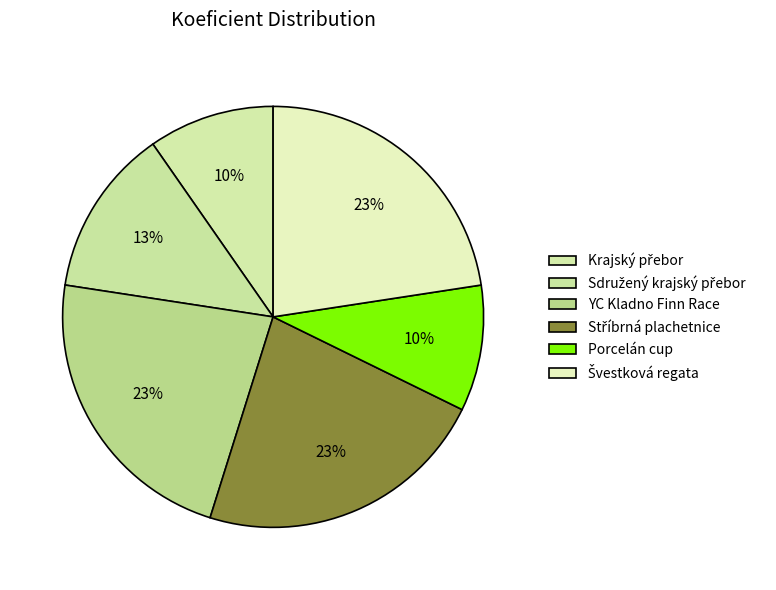

How many slices are in this pie chart?

6